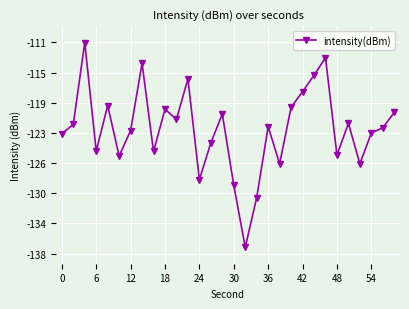

Is this an area chart (filled region under the line)?

No